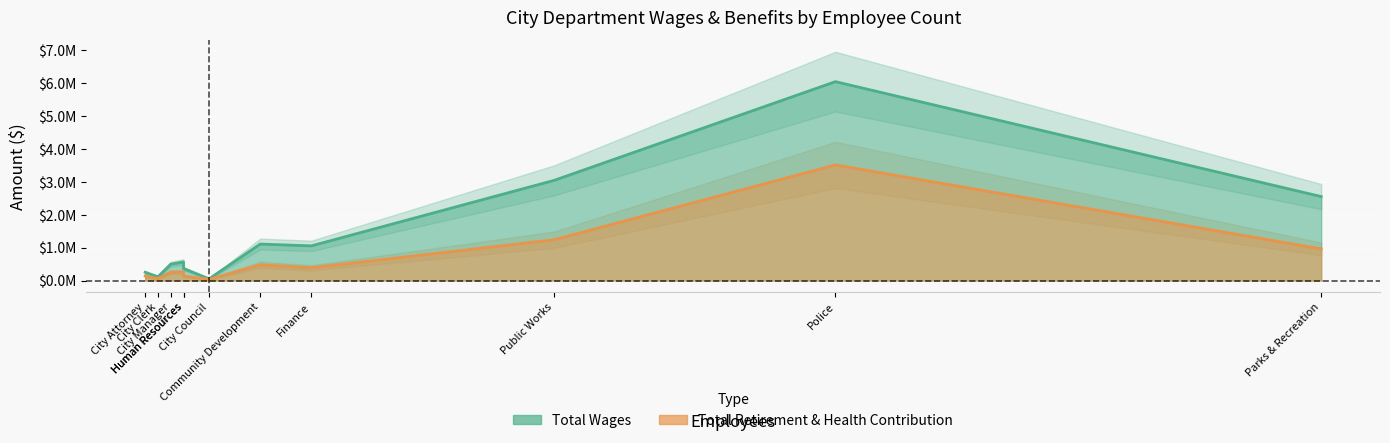

What is the average value of the Total Wages series?

1421844